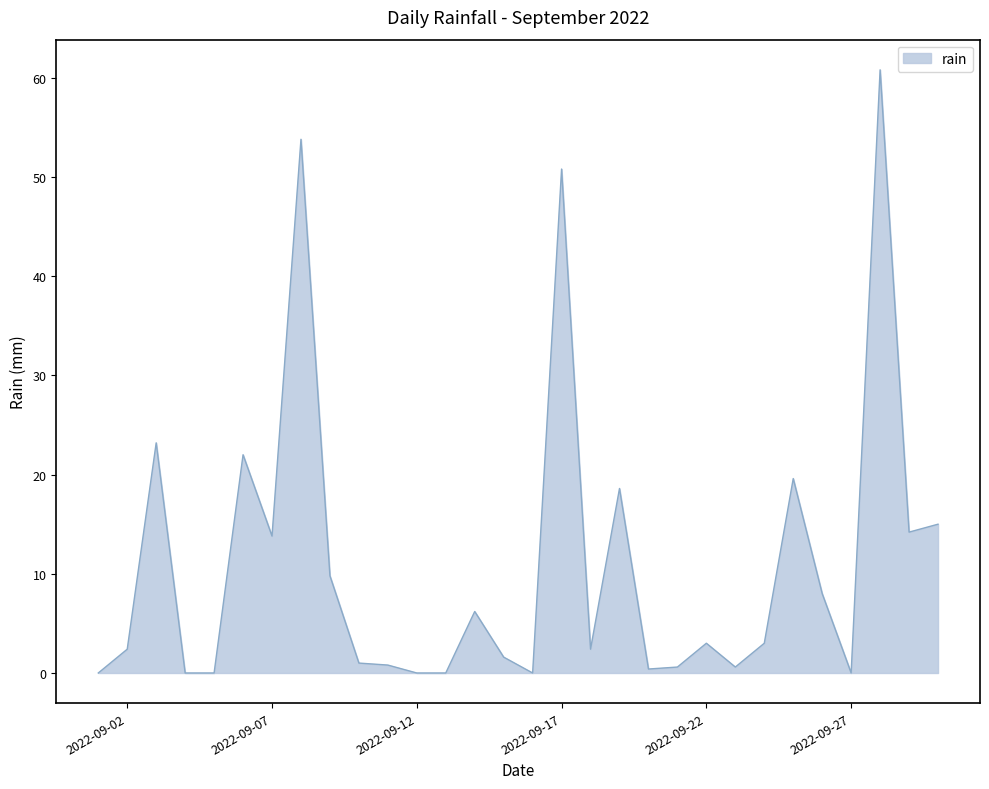

What is the maximum value shown in the chart?

60.8